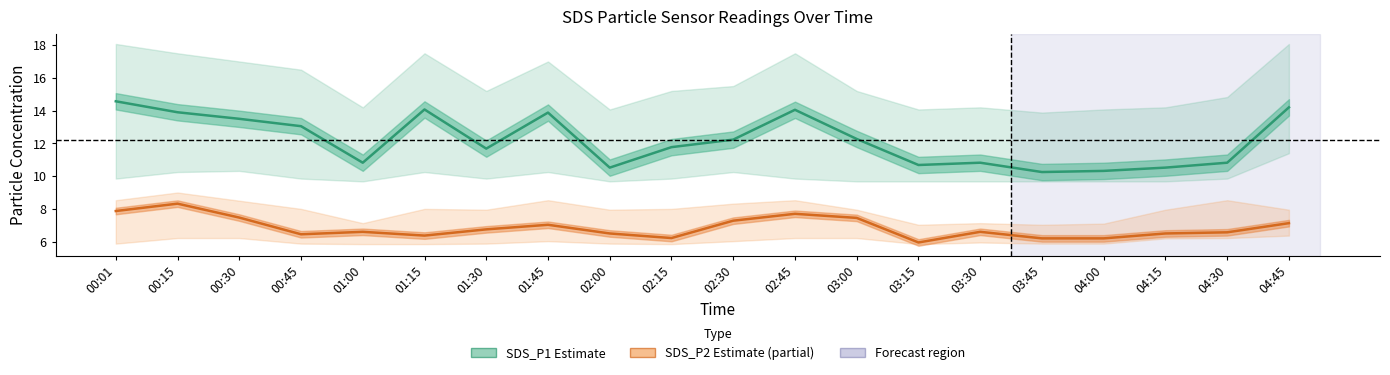

Where is the first local minimum for SDS_P2 (Estimate based on partial data)?

00:45